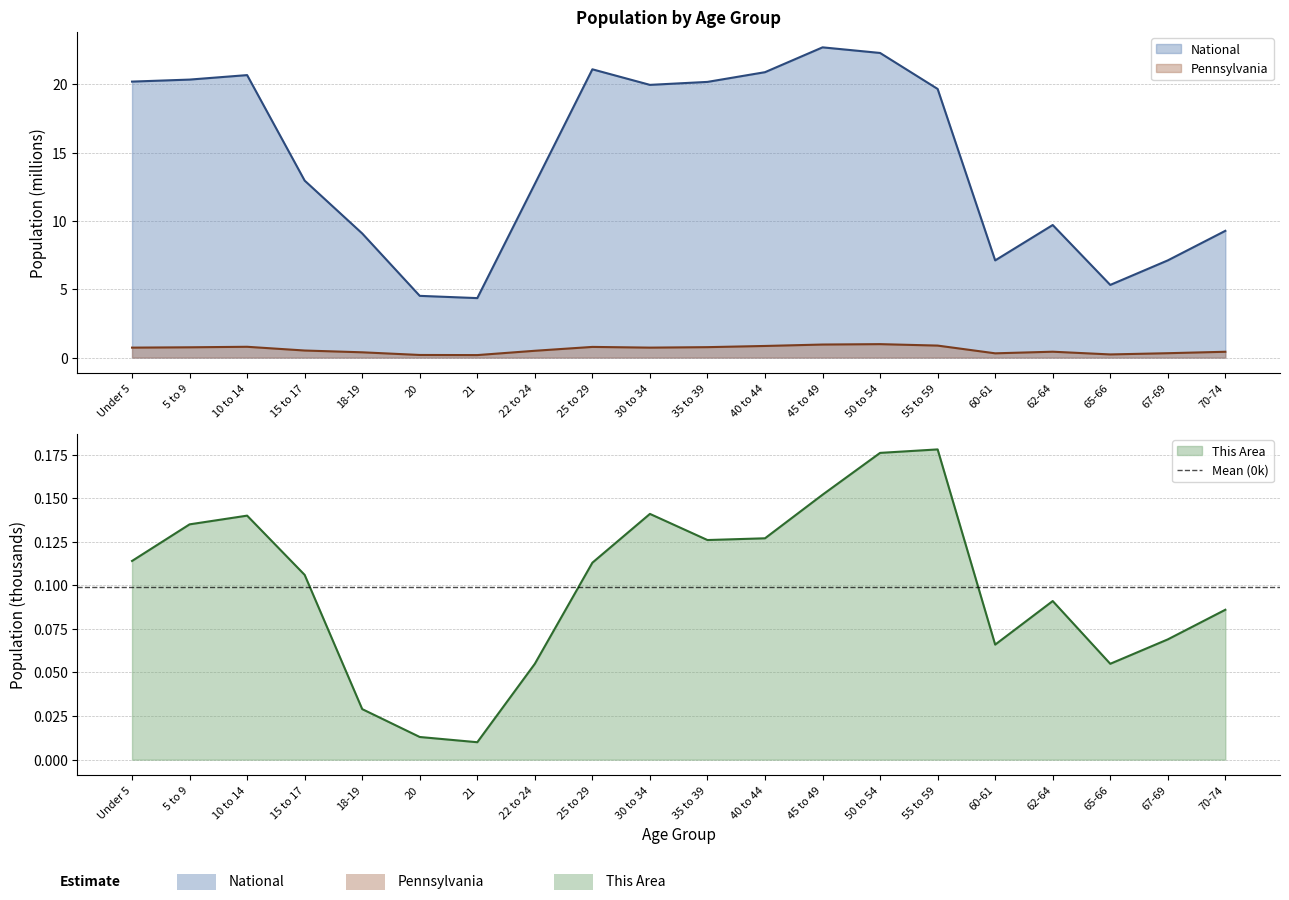

Which has a higher value, 5 to 9 or 15 to 17?

5 to 9